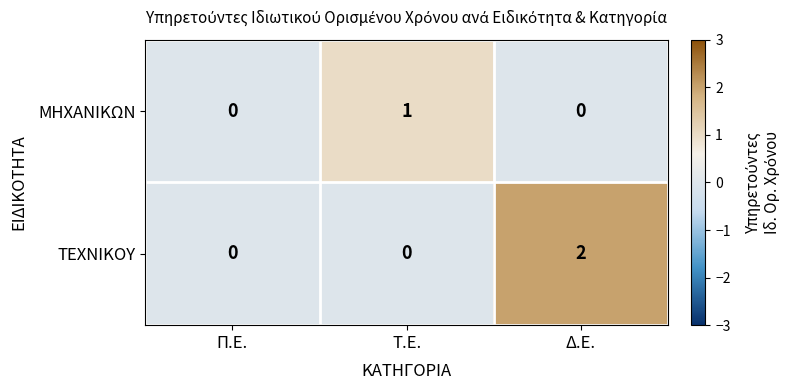

At Δ.Ε., list the series in order from smallest to largest.

ΜΗΧΑΝΙΚΩΝ, ΤΕΧΝΙΚΟΥ